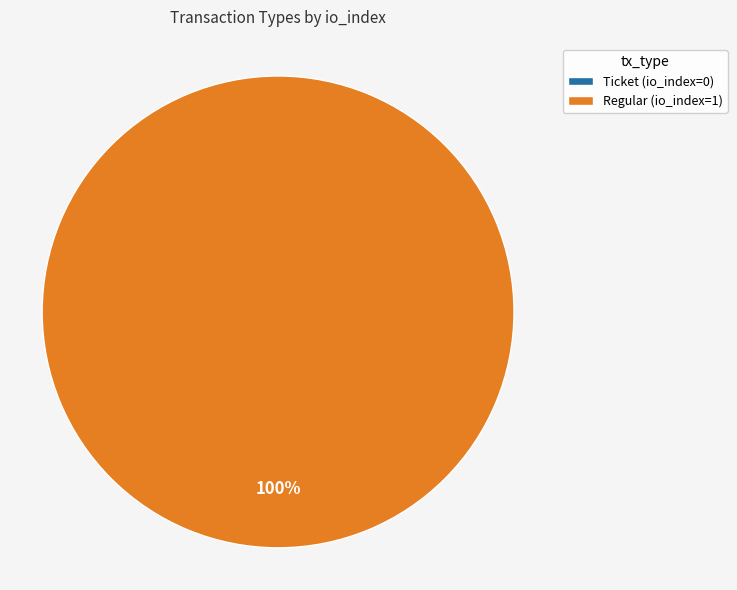

Is there any slice that represents more than half of the pie?

Yes